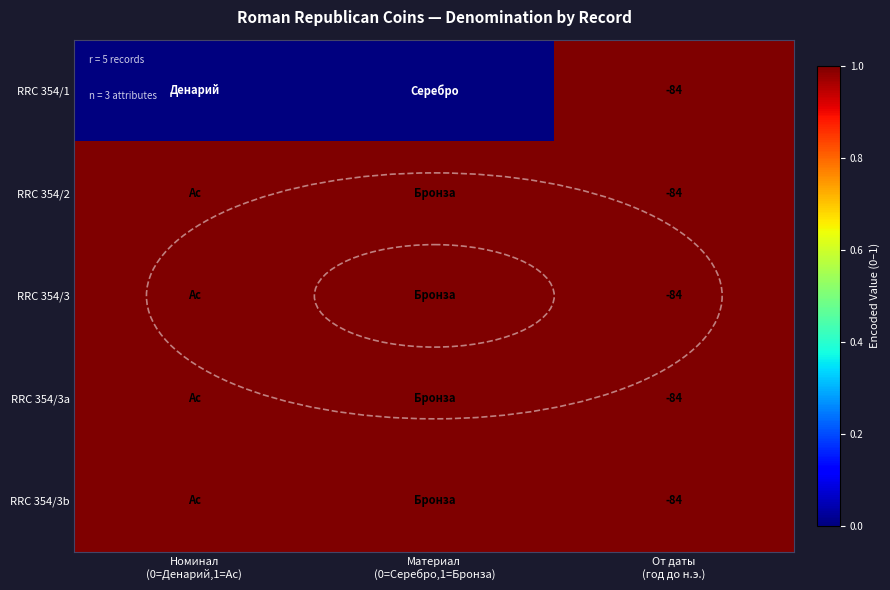

The RRC 354/1 series shows 1 at От даты (год до н.э.). True or false?

True